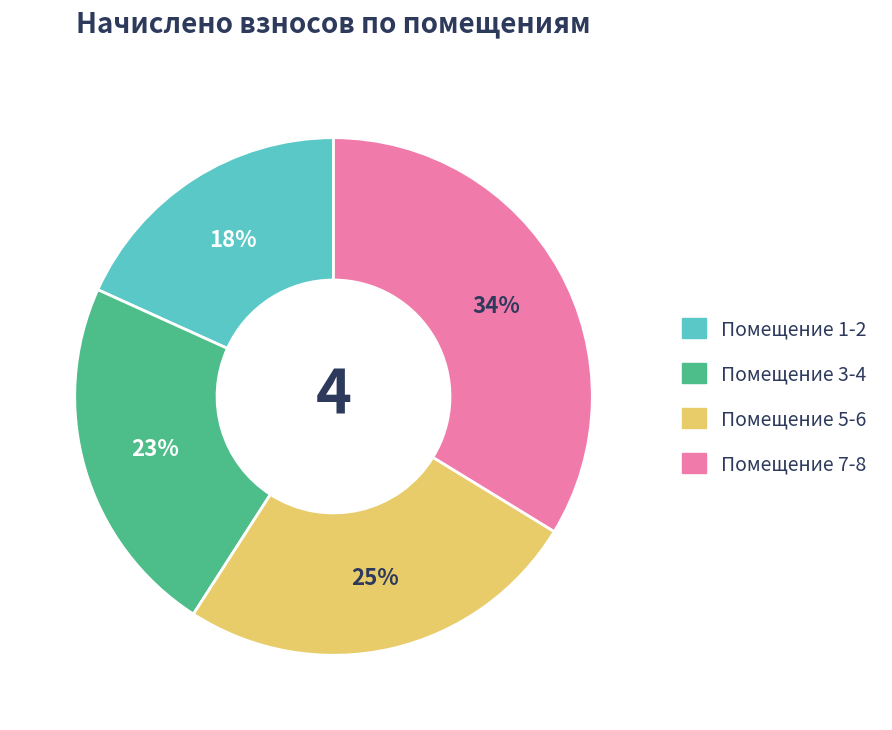

To the nearest percent, what is the average slice percentage?

25%